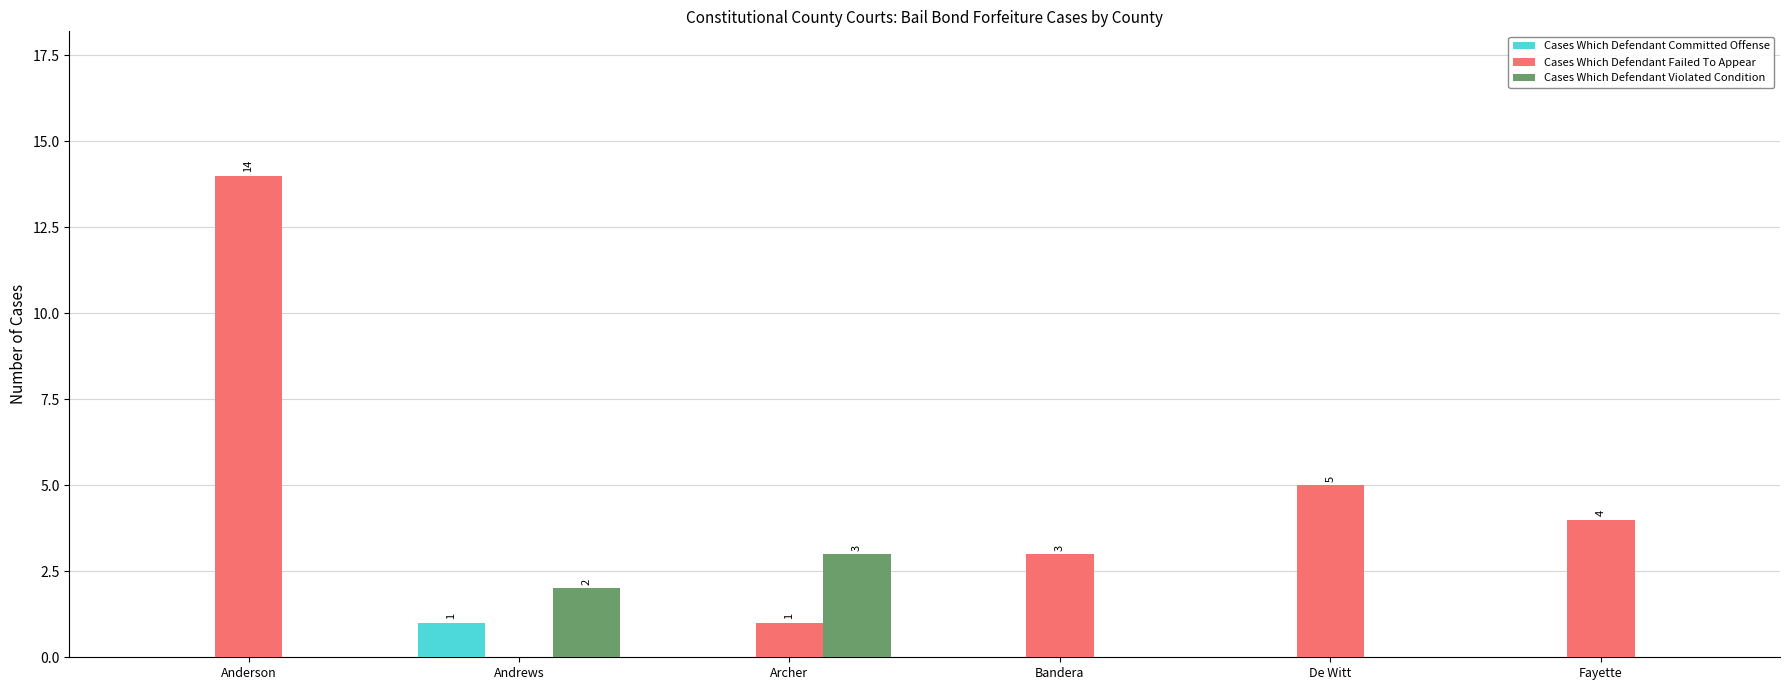

Which series has the largest total across all categories?

Cases Which Defendant Failed To Appear